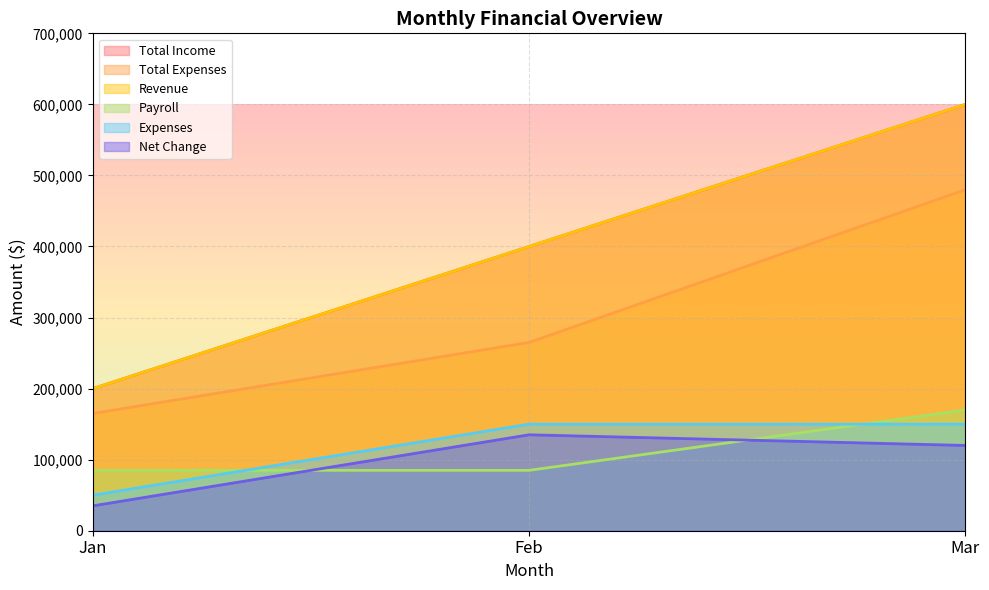

Reading right to left, what are all the values shown in this chart?

Total Income: Mar=600000	Feb=400000	Jan=200000
Total Expenses: Mar=480000	Feb=265000	Jan=165000
Revenue: Mar=600000	Feb=400000	Jan=200000
Payroll: Mar=170000	Feb=85000	Jan=85000
Expenses: Mar=150000	Feb=150000	Jan=50000
Net Change: Mar=120000	Feb=135000	Jan=35000